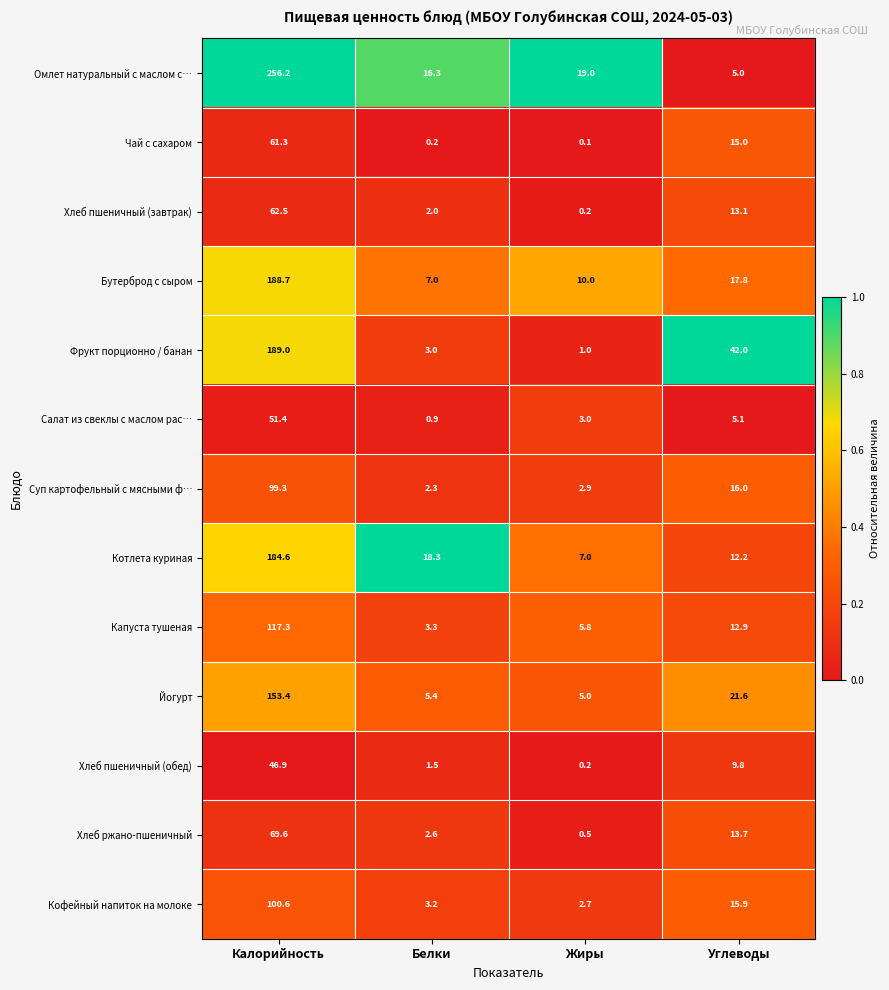

At which category is the sum across all series the highest?

Калорийность